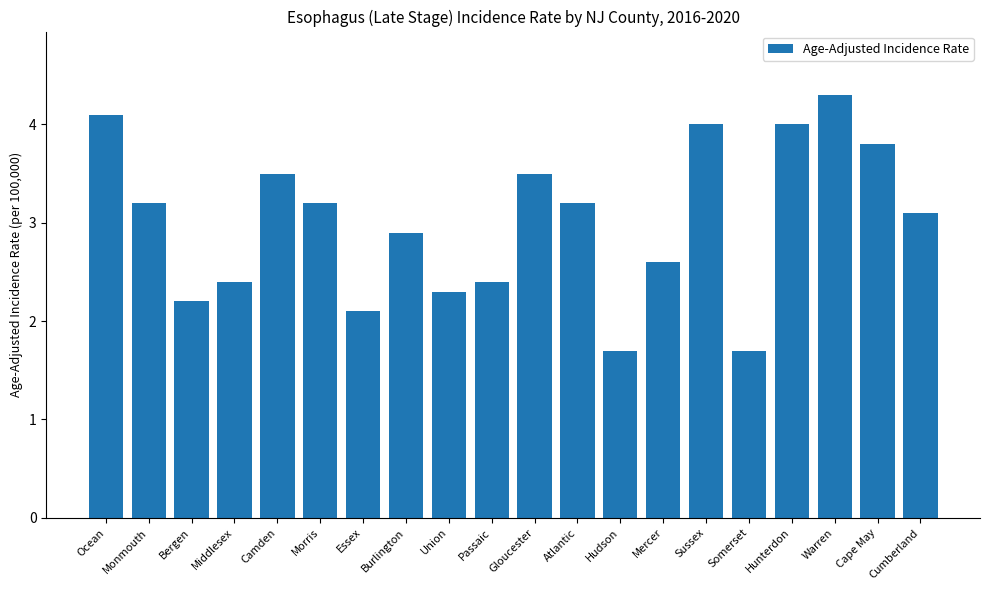

What is the approximate value at Union?

2.3